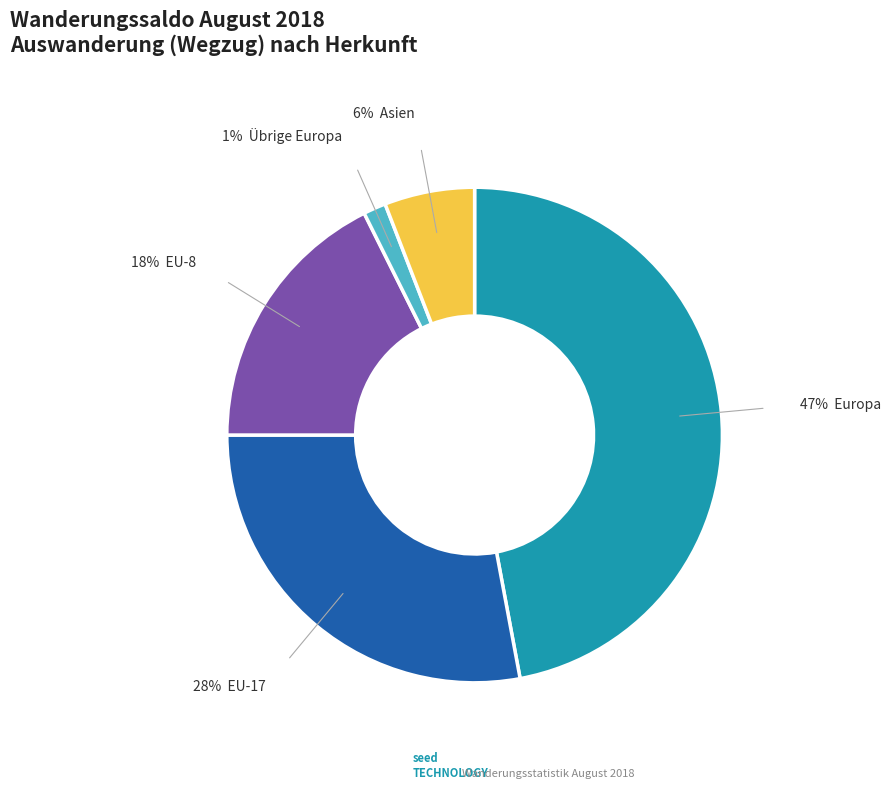

Does any single category account for the majority?

No